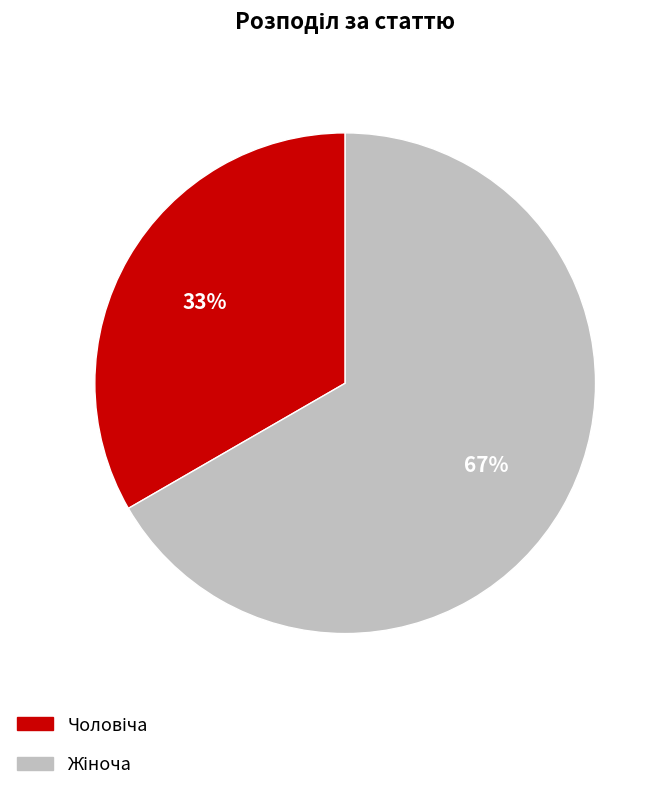

To the nearest percent, what is the average slice percentage?

50%